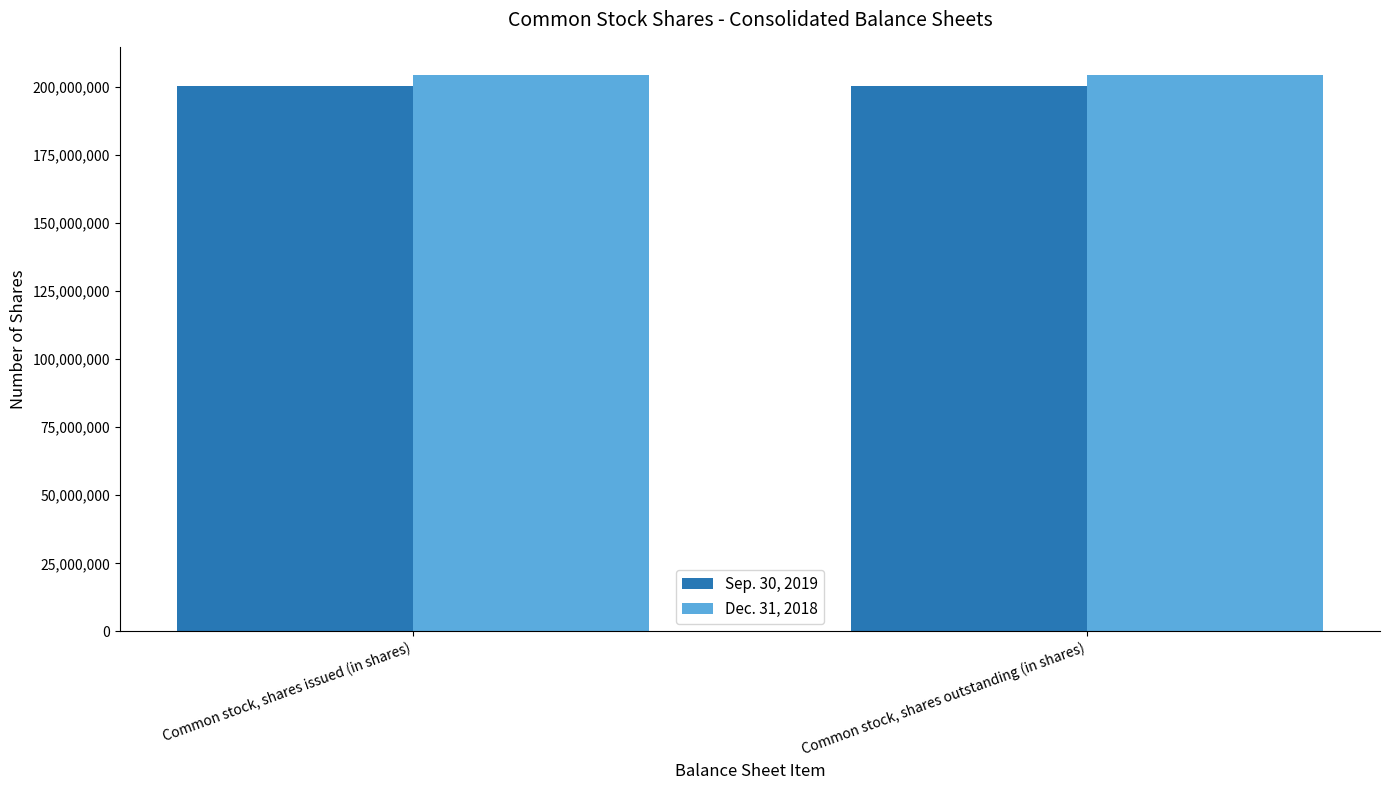

Reading left to right, list all the values displayed in this chart.

Sep. 30, 2019: Common stock, shares issued (in shares)=200196850	Common stock, shares outstanding (in shares)=200196850
Dec. 31, 2018: Common stock, shares issued (in shares)=204536485	Common stock, shares outstanding (in shares)=204536485